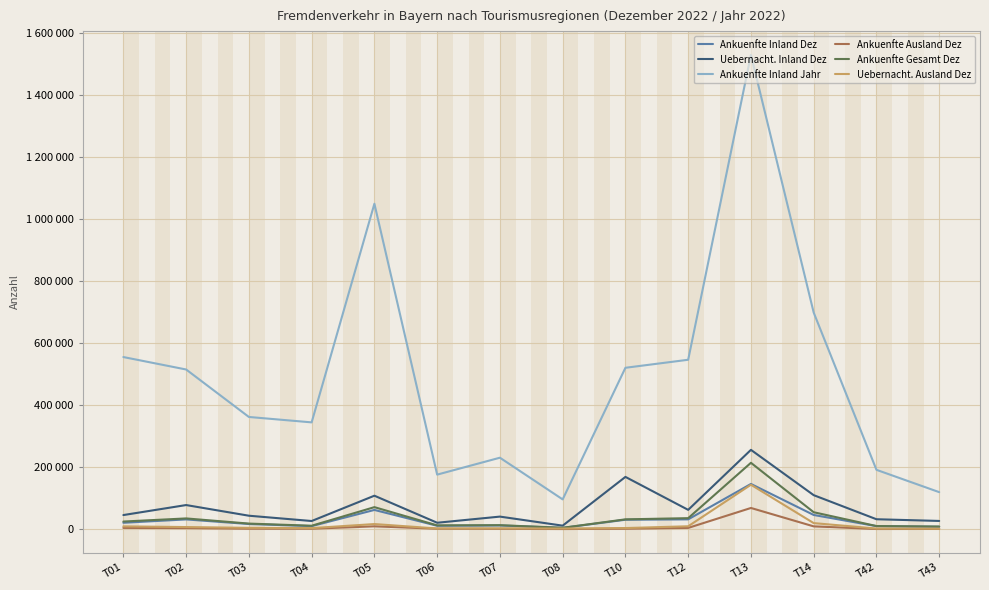

Rank the series at T42 from highest to lowest value.

Ankuenfte Inland Jahr, Uebernacht. Inland Dez, Ankuenfte Gesamt Dez, Ankuenfte Inland Dez, Uebernacht. Ausland Dez, Ankuenfte Ausland Dez